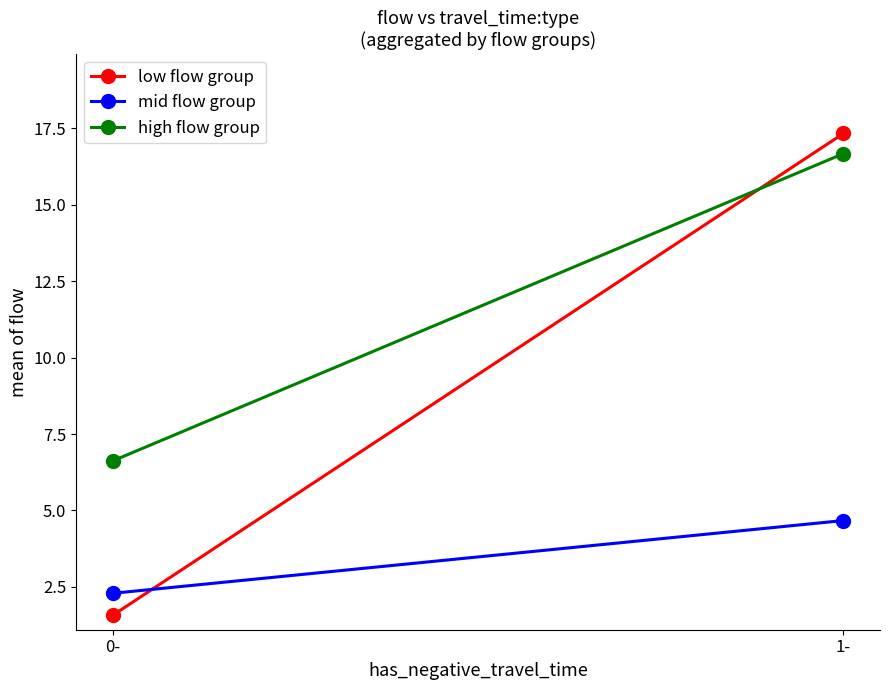

At how many categories does at least one series exceed 8?

1